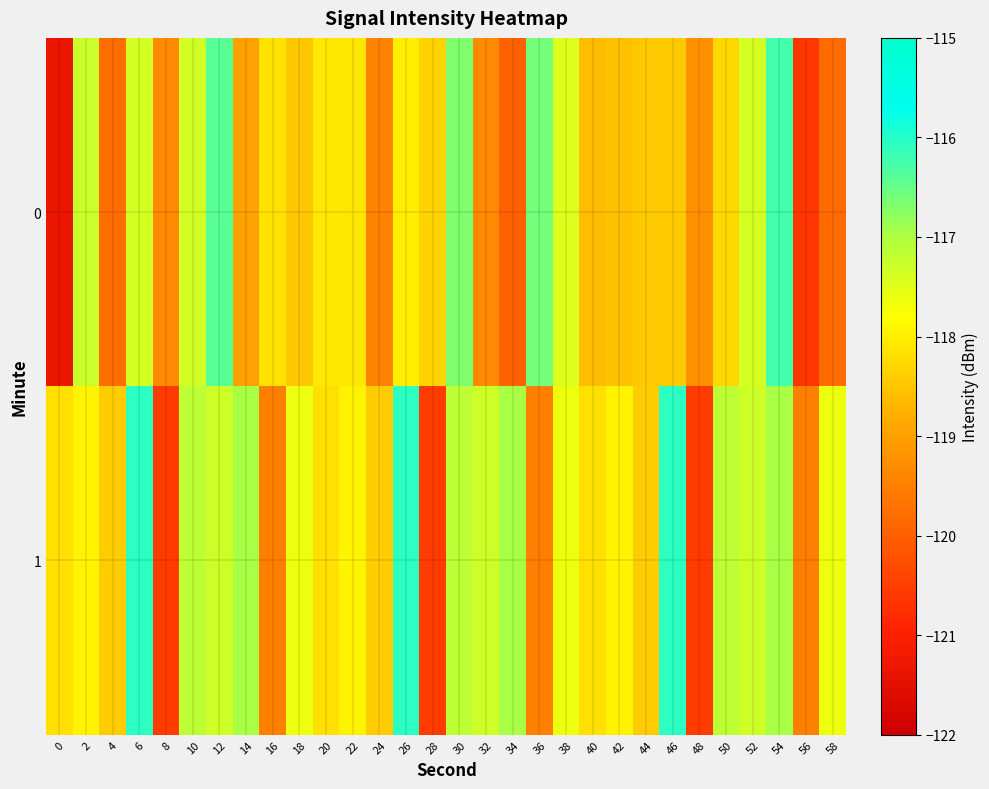

What is the minimum value shown in the chart?

-121.3